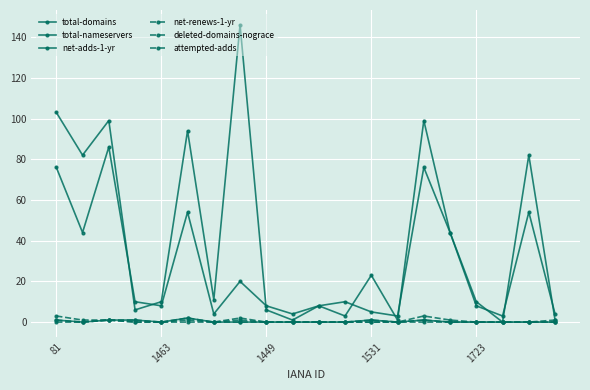

Which series has the widest spread of values?

total-domains